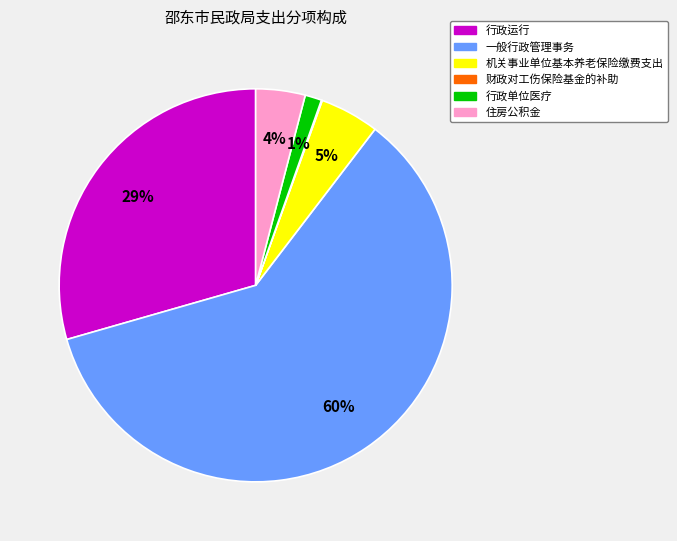

Which category has the biggest portion of the pie?

一般行政管理事务